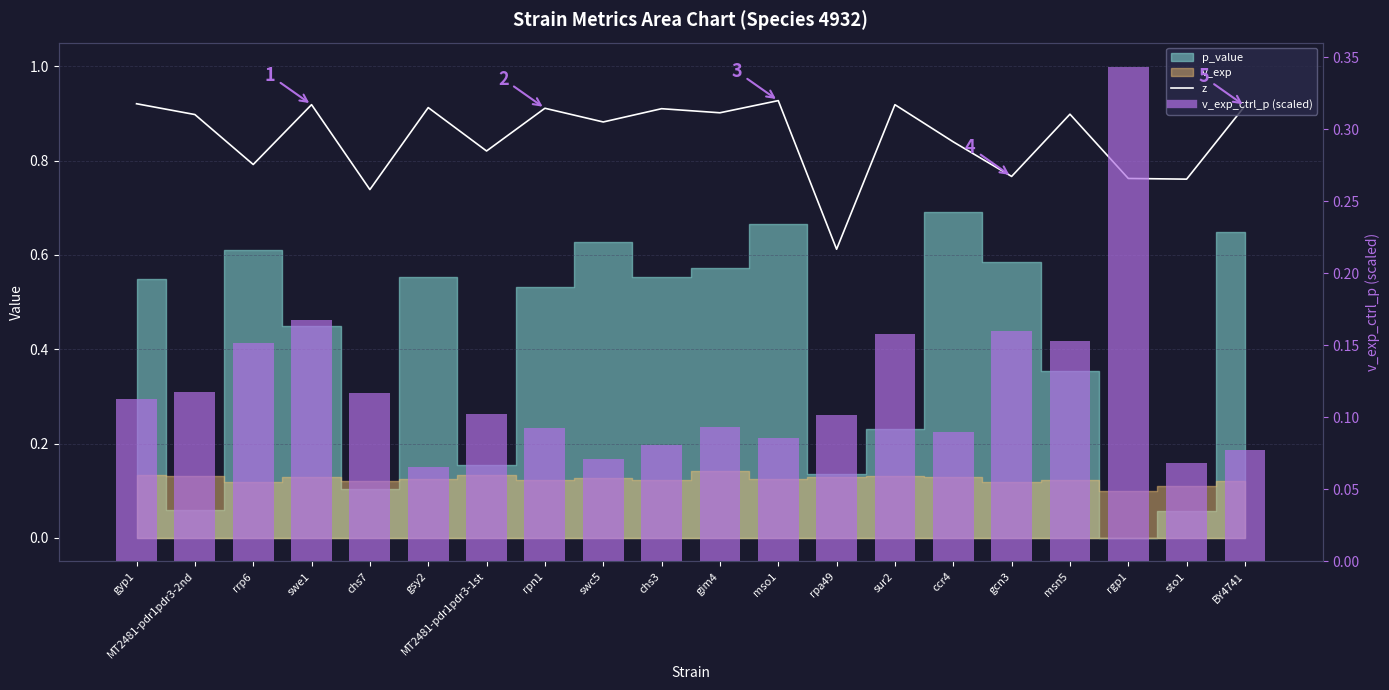

What is the greatest value displayed?

0.9